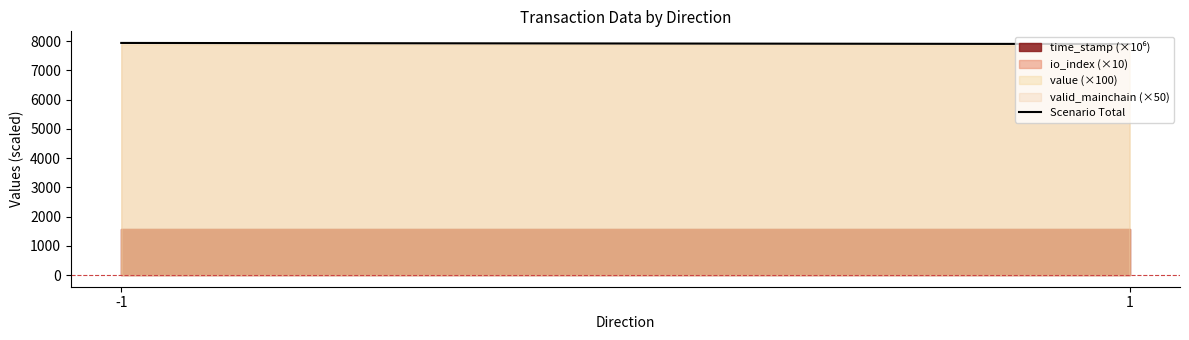

Between 1 and -1, which is larger?

-1